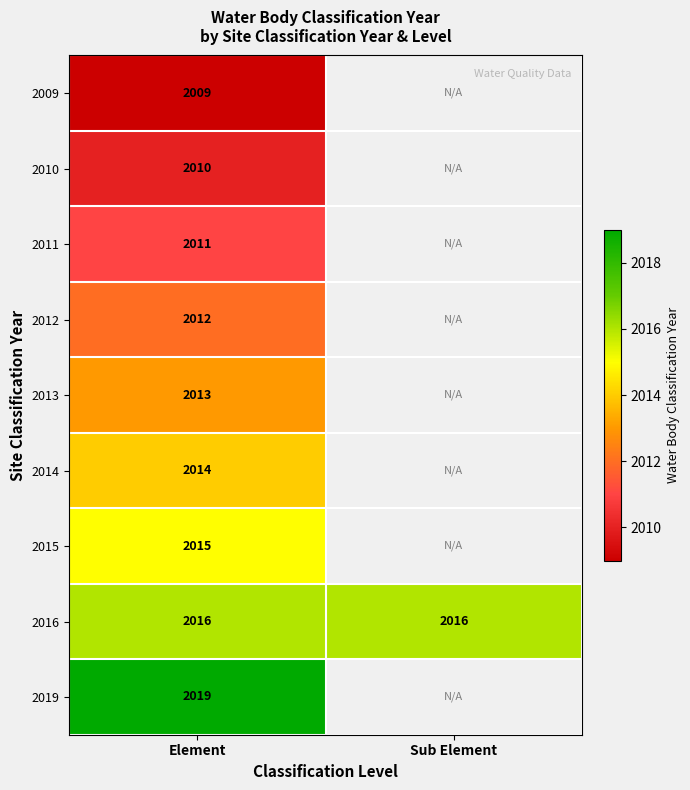

What is the spread (max minus min) of values at Element?

10